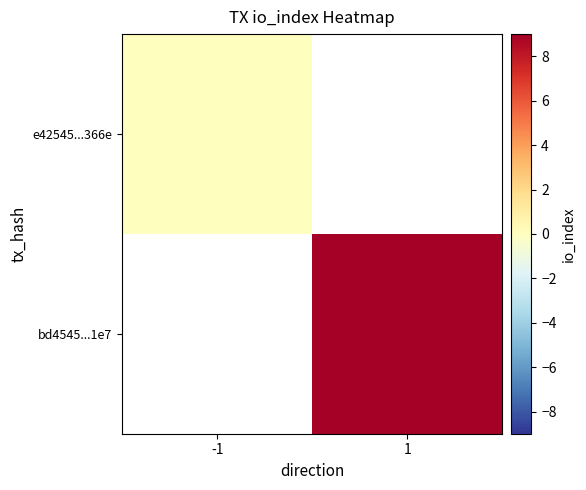

Is it true that bd4545...1e7 equals 9.0 at 1?

True